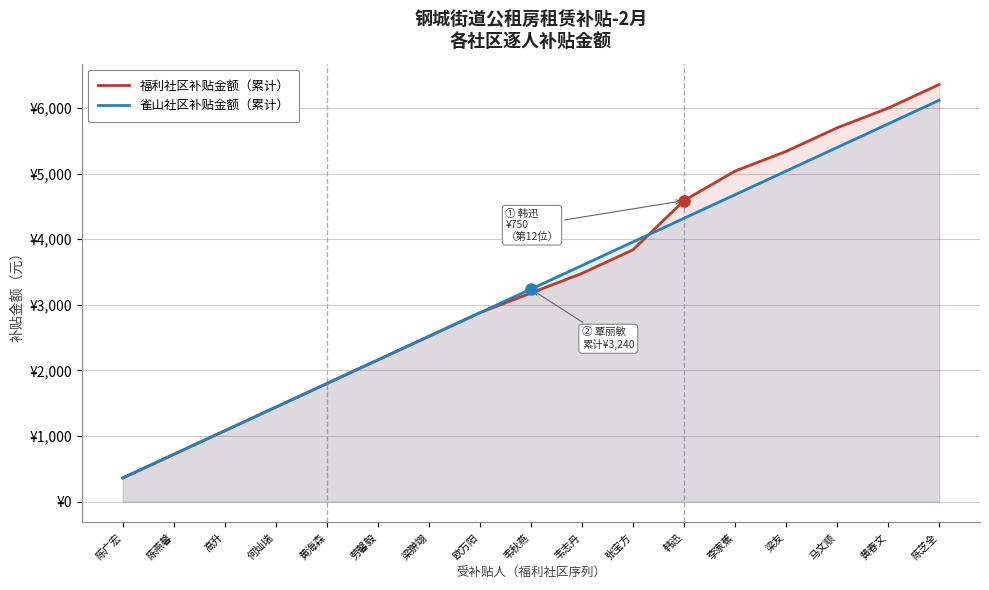

Is the value of 福利社区补贴金额（累计） at 梁翀翊 greater than the value of 雀山社区补贴金额（累计） at 欧万阳?

No